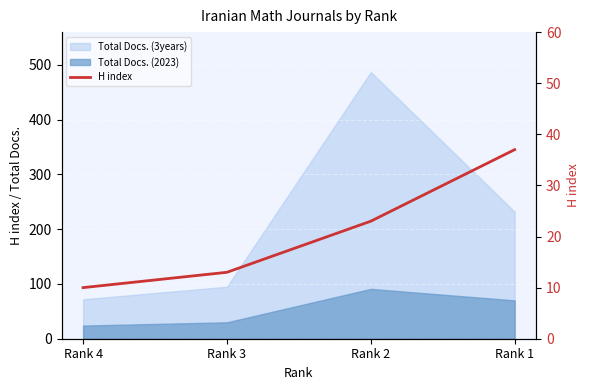

What is the value of the 1st point from the left?

10